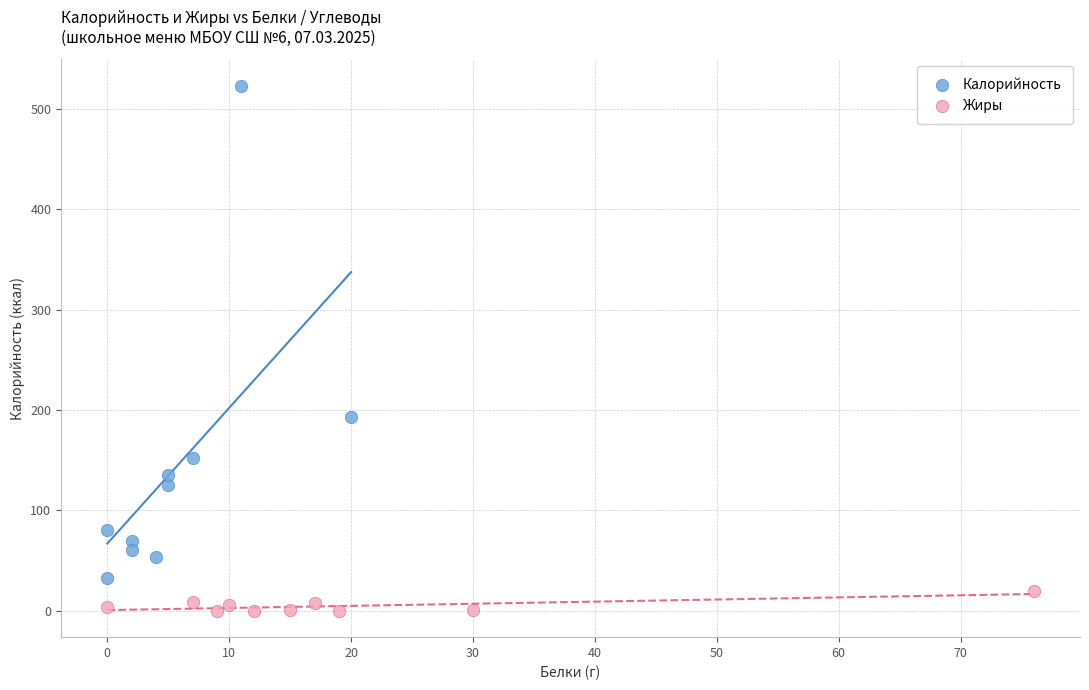

Which series reaches the maximum Y coordinate?

Калорийность